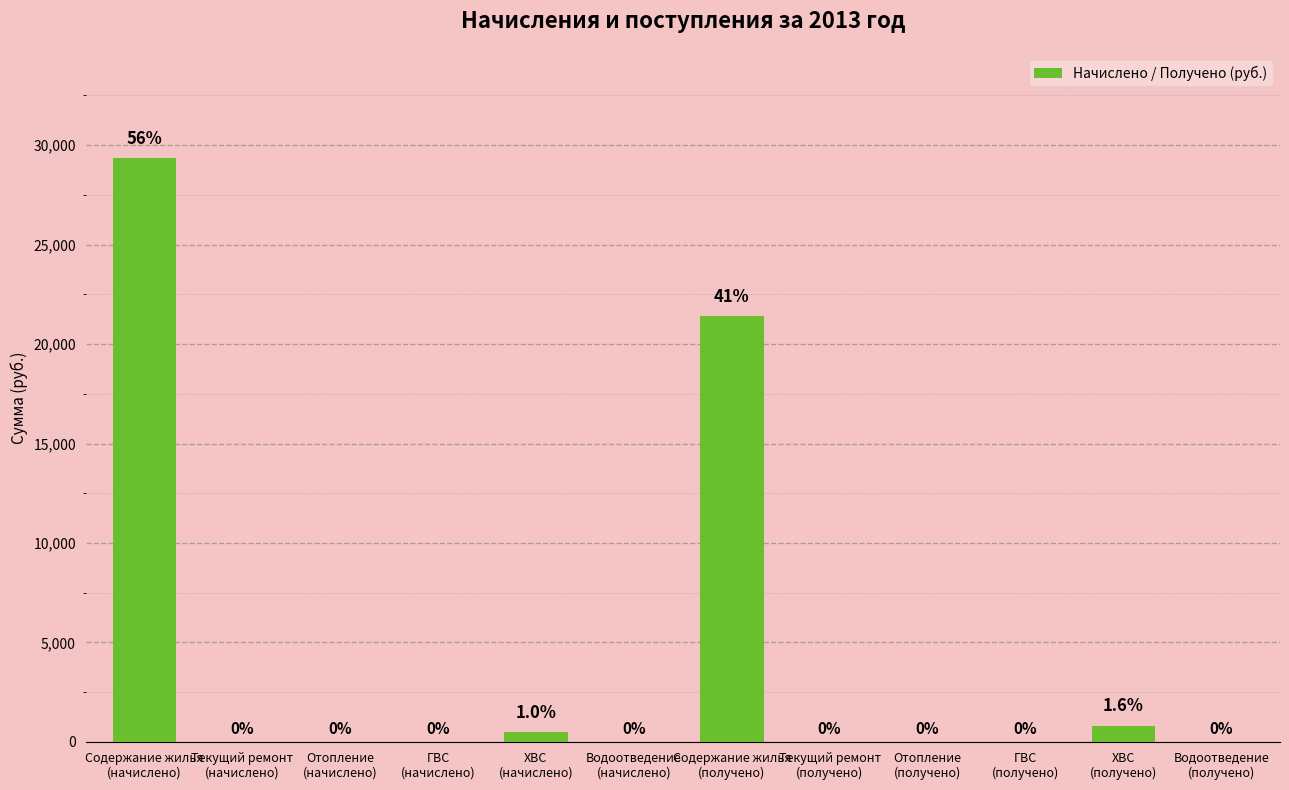

The value at Текущий ремонт
(начислено) is 13221.8. True or false?

False